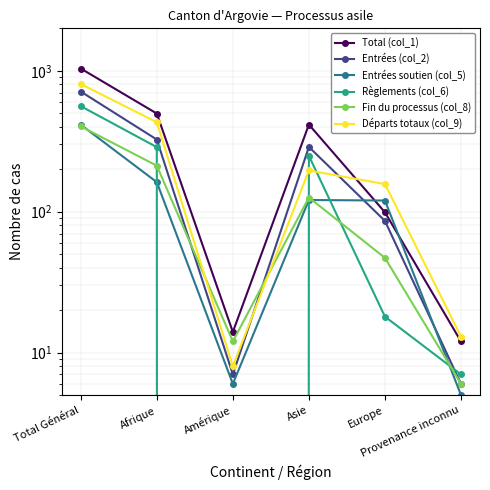

Which series has the largest total across all categories?

Total (col_1)